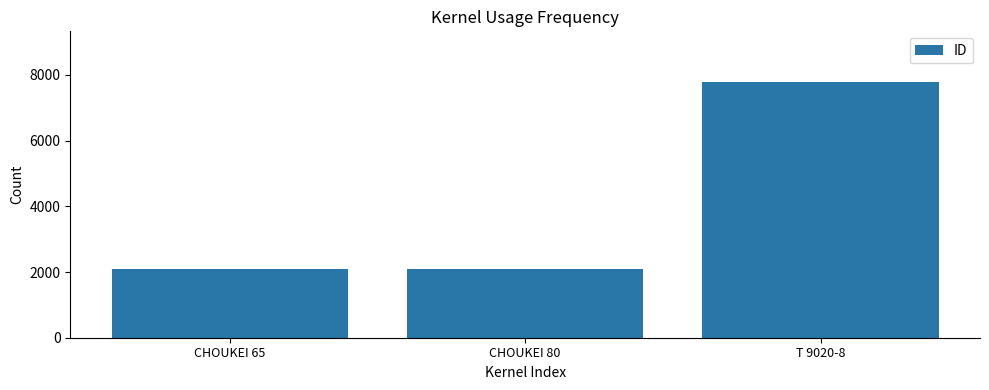

What is the greatest value displayed?

7773